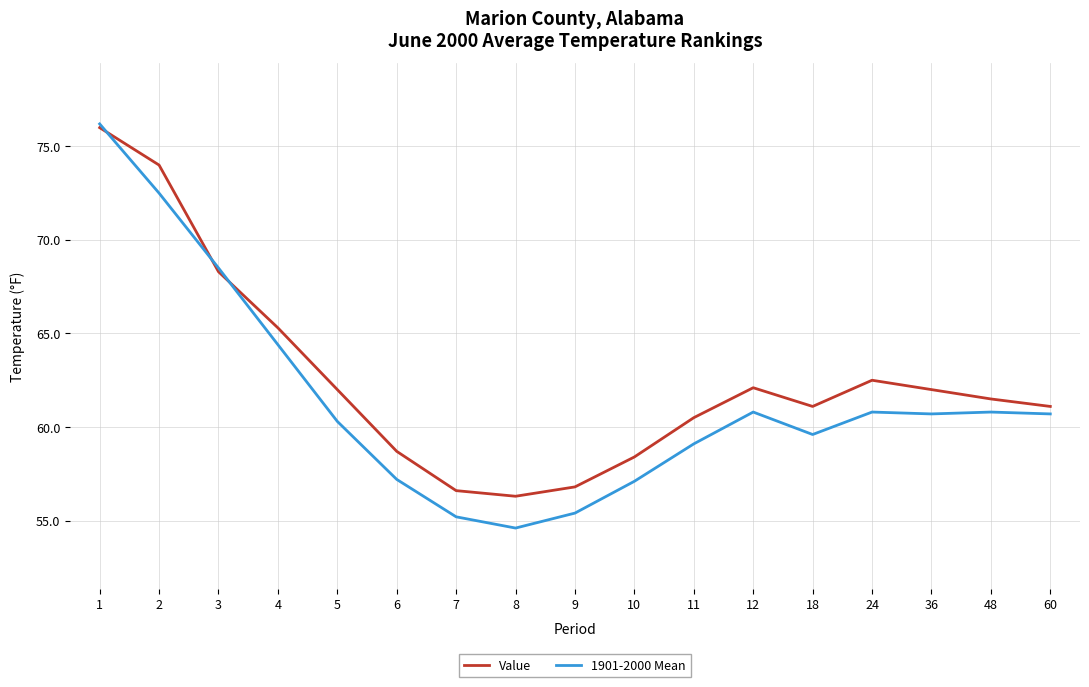

What is the approximate value of Value at 4?

65.3